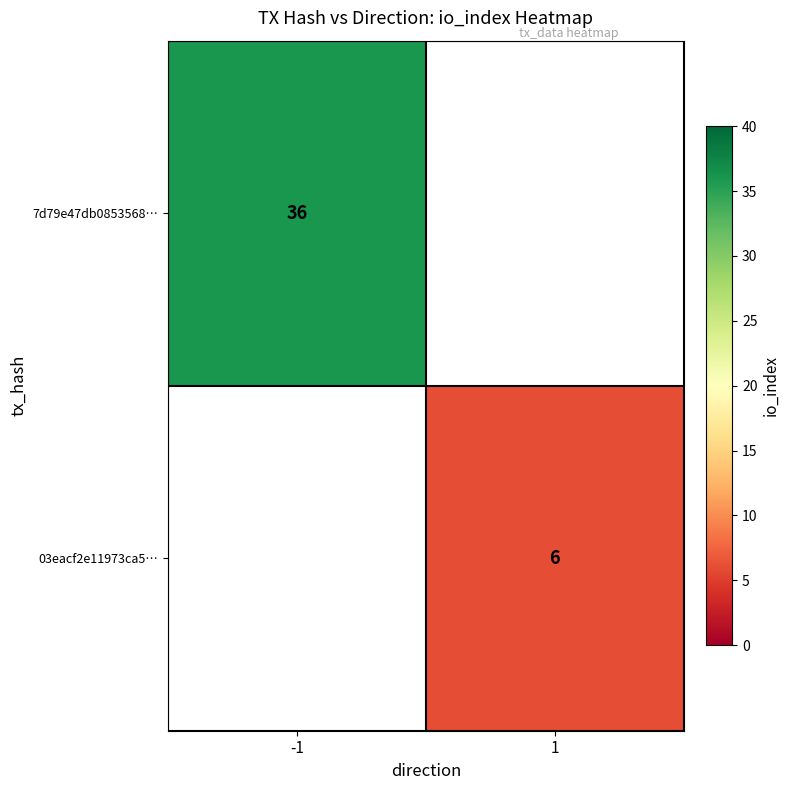

What is the greatest value displayed?

36.0